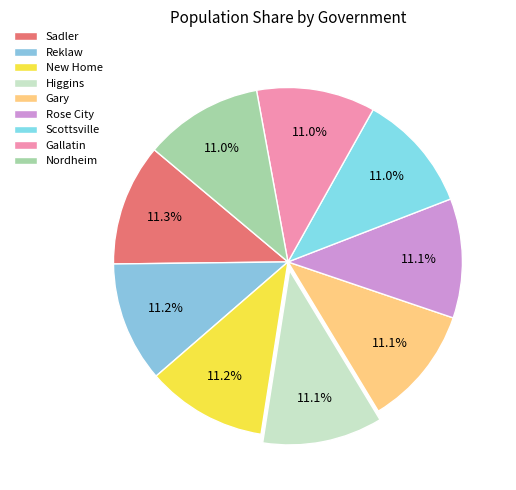

How much of the chart is everything except Scottsville?

89.0%